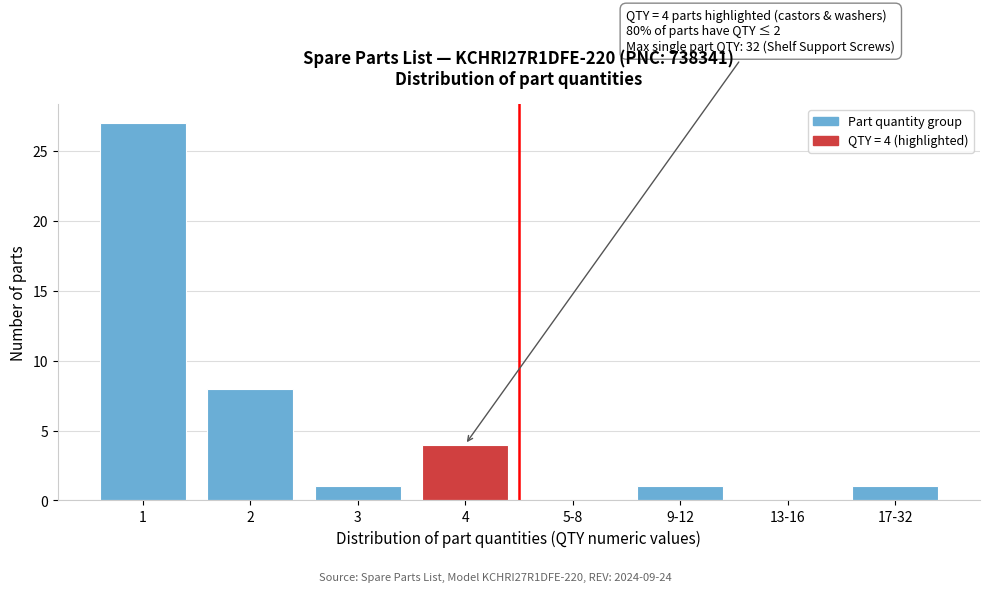

Reading left to right, transcribe all the data shown in this chart.

1=27	2=8	3=1	4=4	5-8=0	9-12=1	13-16=0	17-32=1